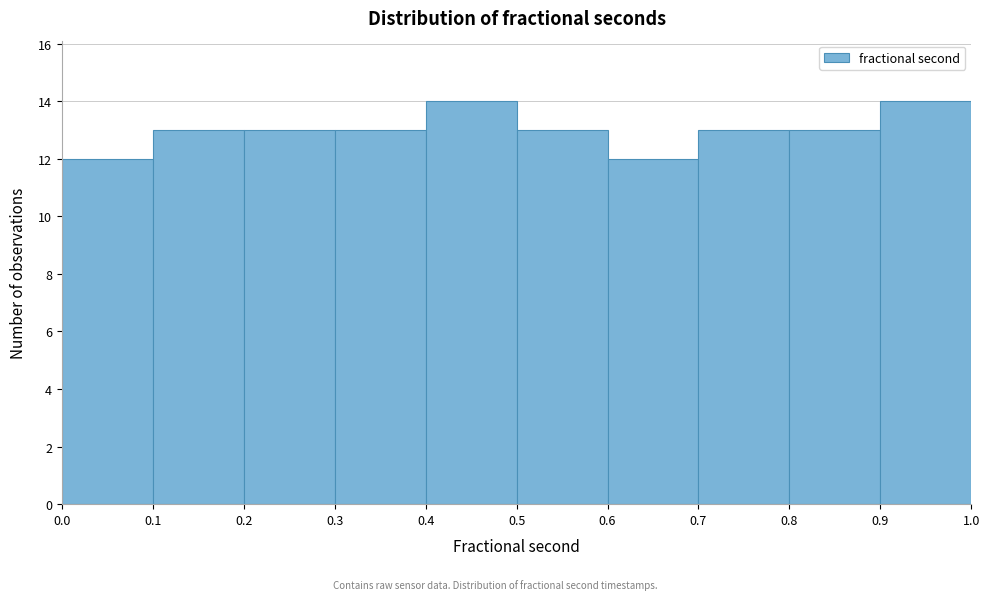

Reading left to right, list every bar in this chart as the range it spans on the x-axis followed by its height. The values are not printed on the chart, so give them approximately, as read against the axis.

0.0 to 0.1: 12
0.1 to 0.2: 13
0.2 to 0.3: 13
0.3 to 0.4: 13
0.4 to 0.5: 14
0.5 to 0.6: 13
0.6 to 0.7: 12
0.7 to 0.8: 13
0.8 to 0.9: 13
0.9 to 1.0: 14